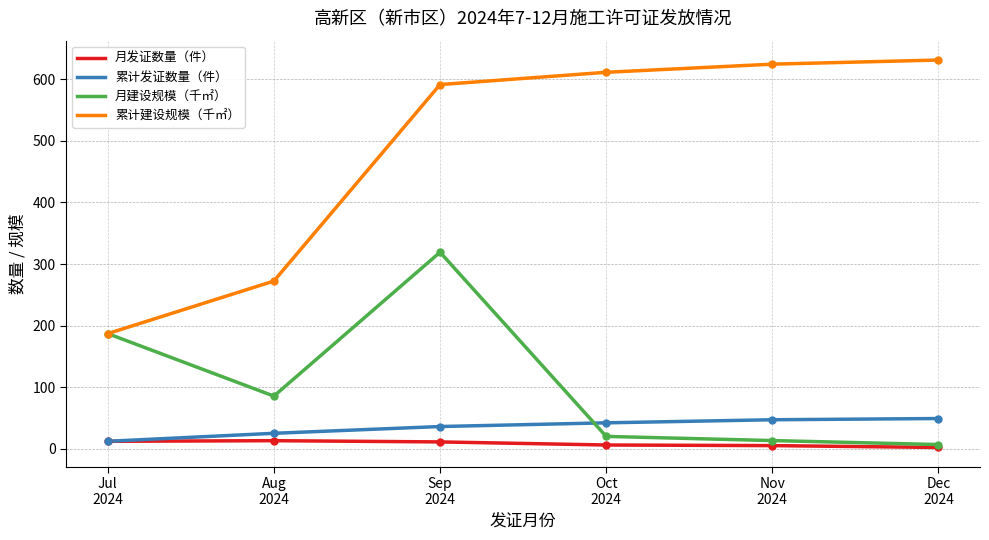

Rank the series by their maximum value, from lowest to highest.

月发证数量（件）, 累计发证数量（件）, 月建设规模（千㎡）, 累计建设规模（千㎡）